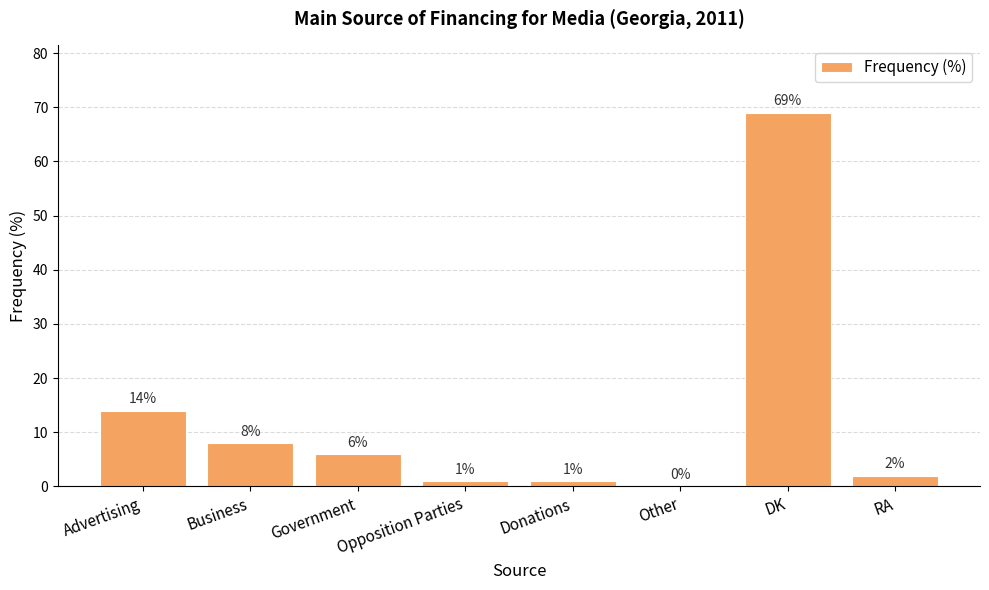

What is the change in value from Donations to Other?

-1